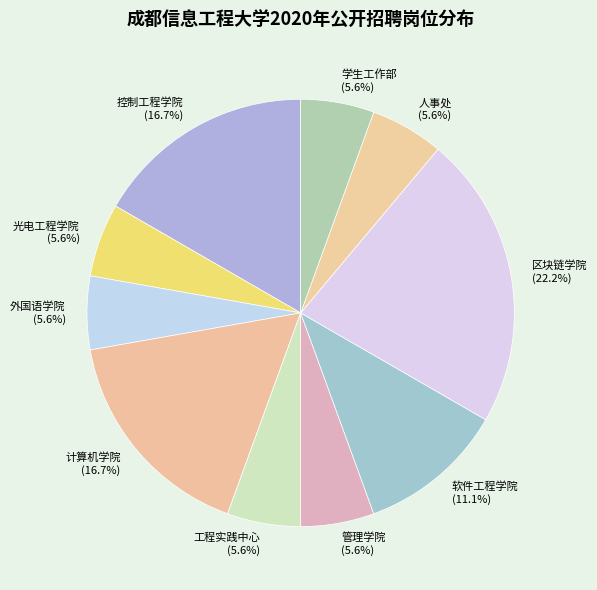

Is it true that 工程实践中心 is 1% of the pie?

False